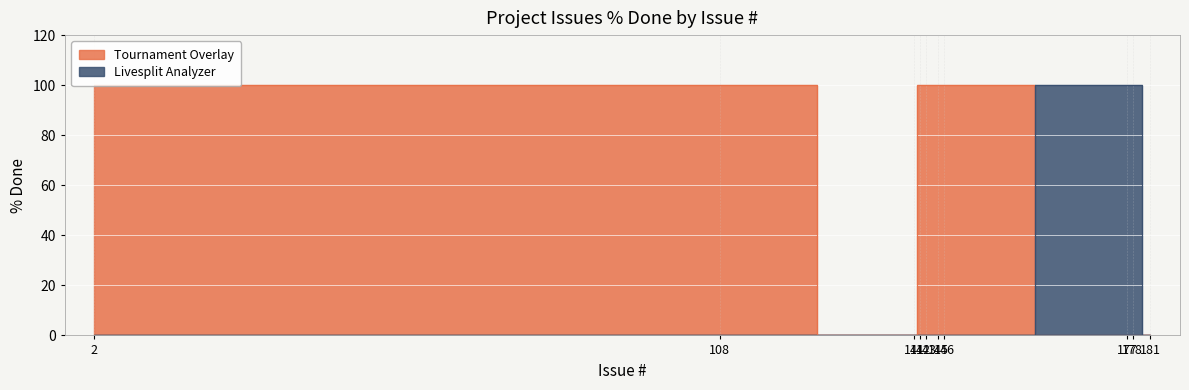

The value at 108 is 140. True or false?

False